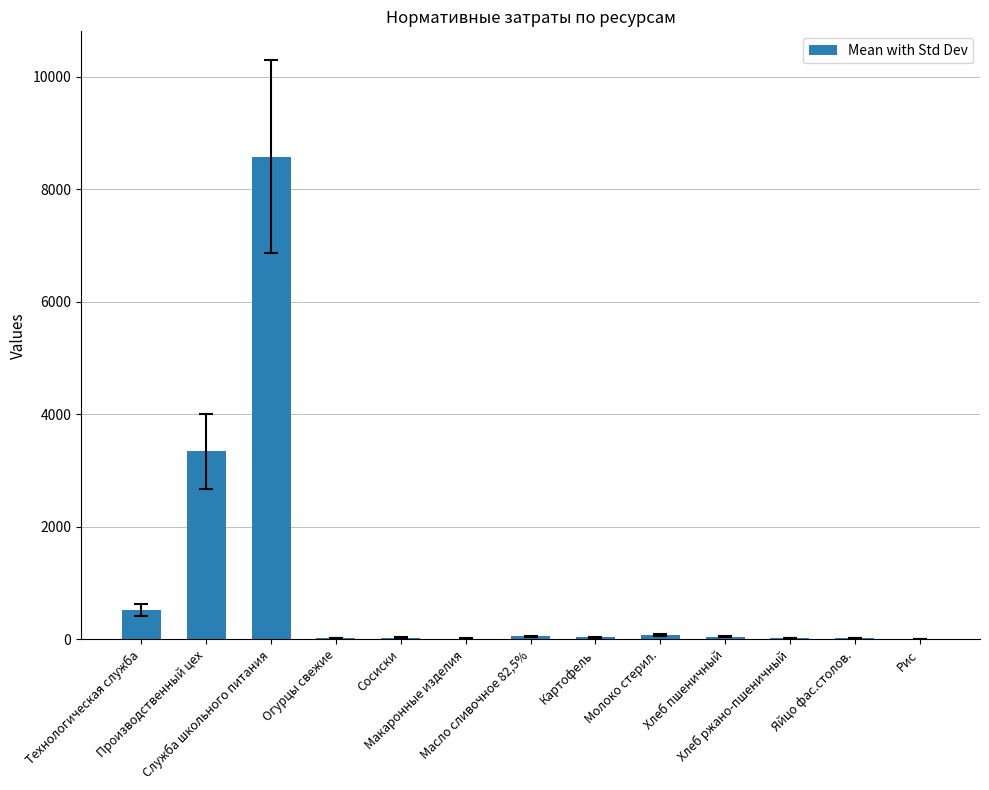

At which category does the chart reach its peak across all series?

Служба школьного питания